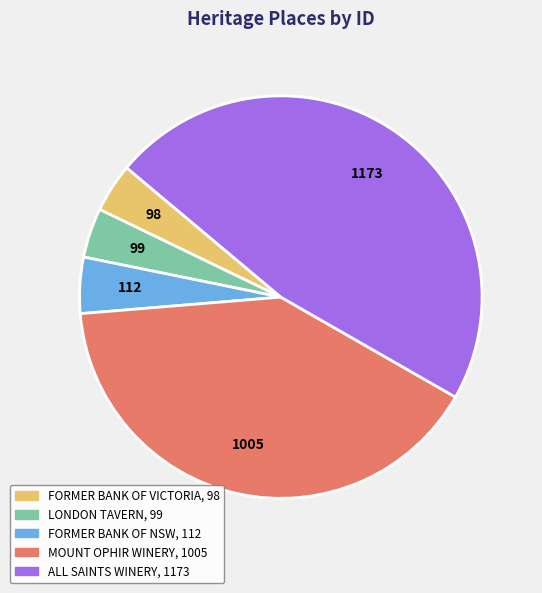

How many segments does this pie chart have?

5